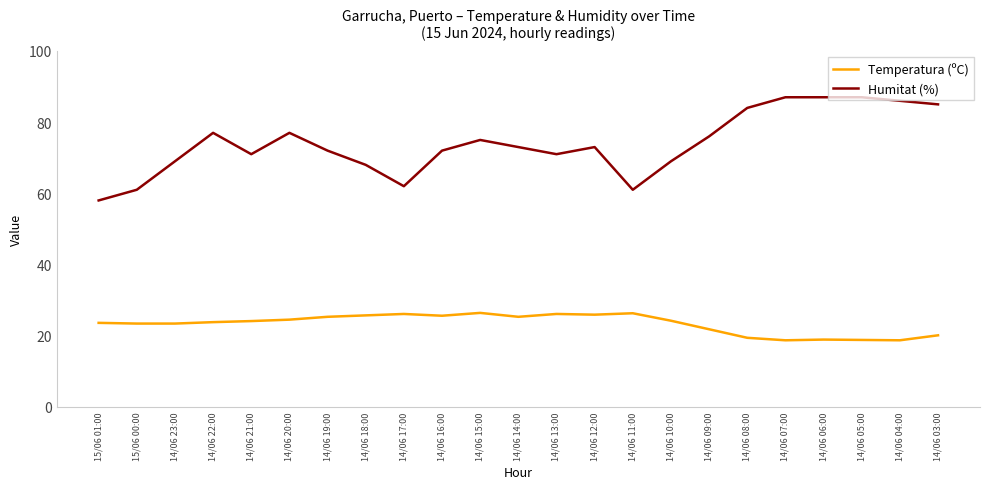

At how many categories does at least one series exceed 54?

23